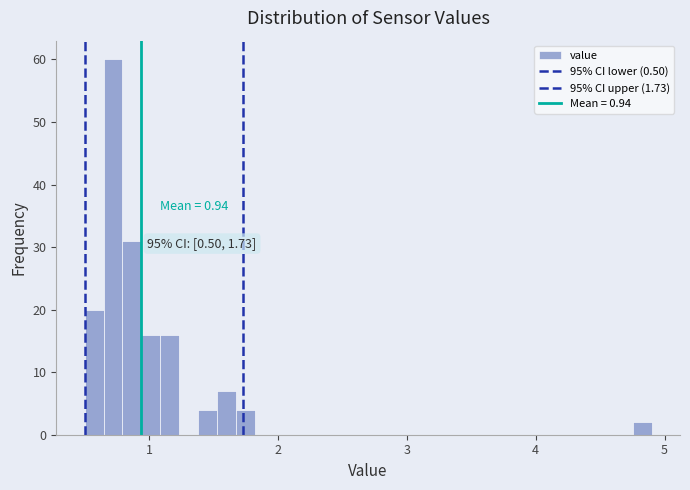

Read against the x-axis, roughly where is the centre of the tallest bar?

0.7